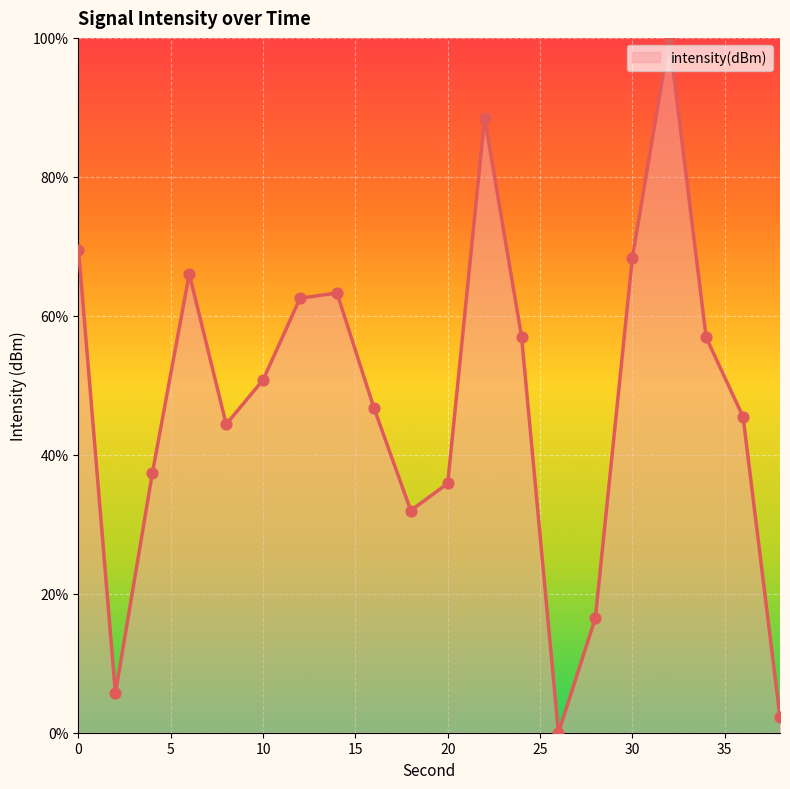

What is the difference between the maximum and minimum values?

100.0